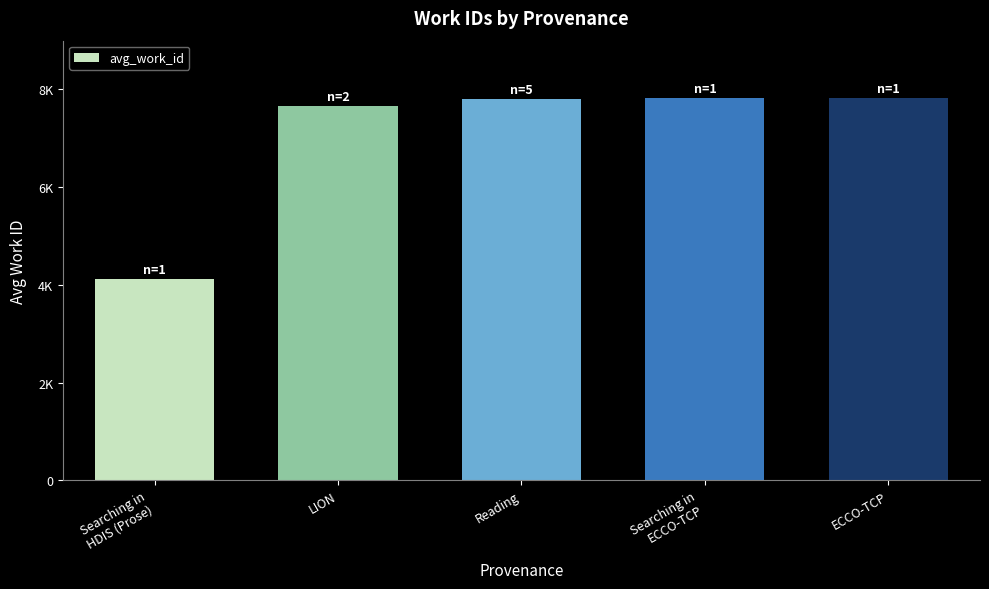

What is the ratio of the value at Searching in
ECCO-TCP to the value at LION?

1.0